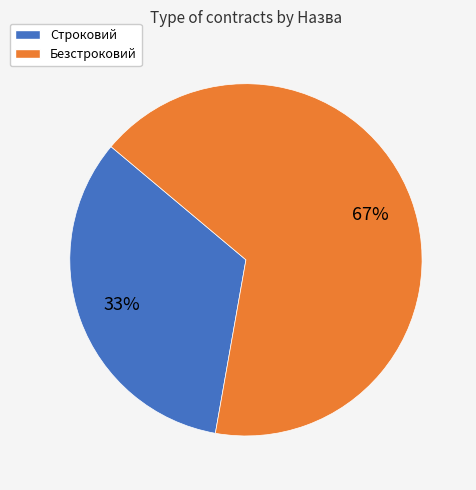

Rank the categories by value from highest to lowest.

Безстроковий, Строковий